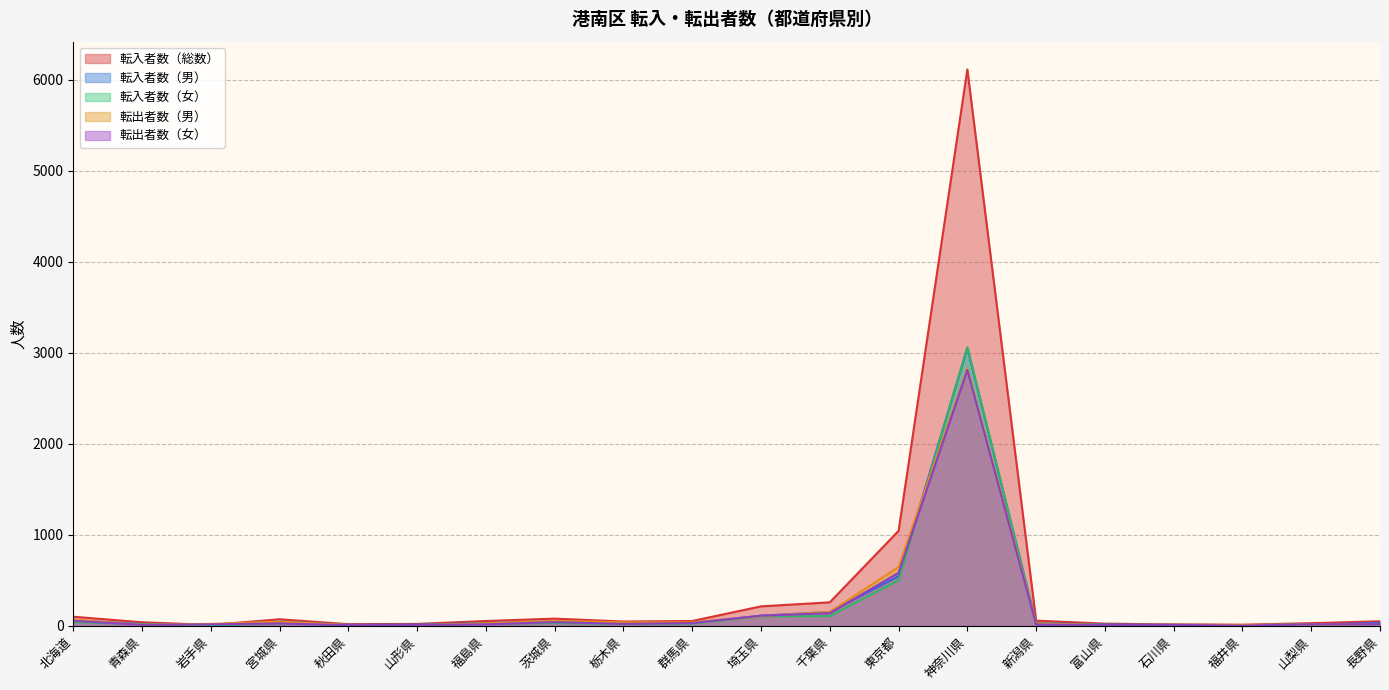

What is the total value across all series at 山形県?

53